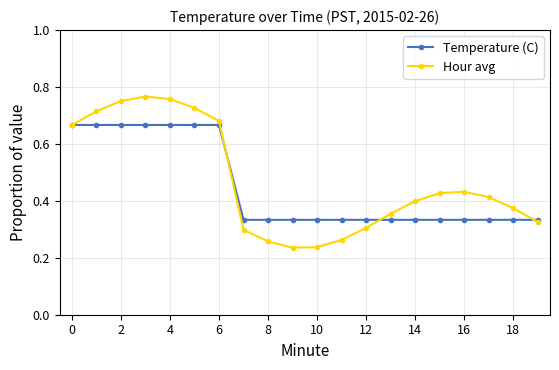

At how many categories does at least one series exceed 0?

20